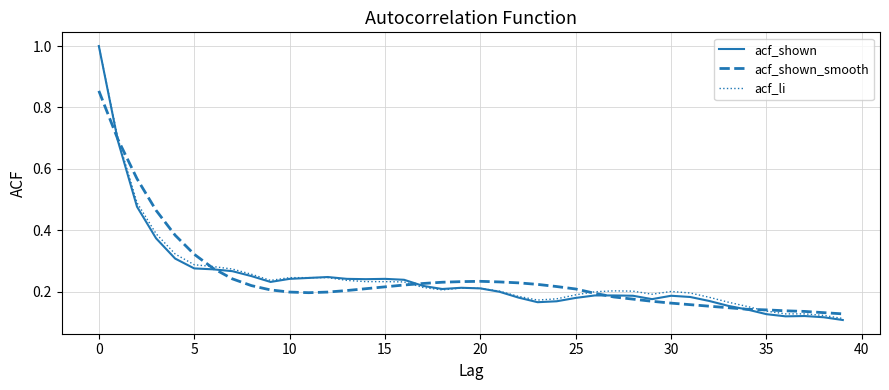

At how many categories does at least one series exceed 0?

40